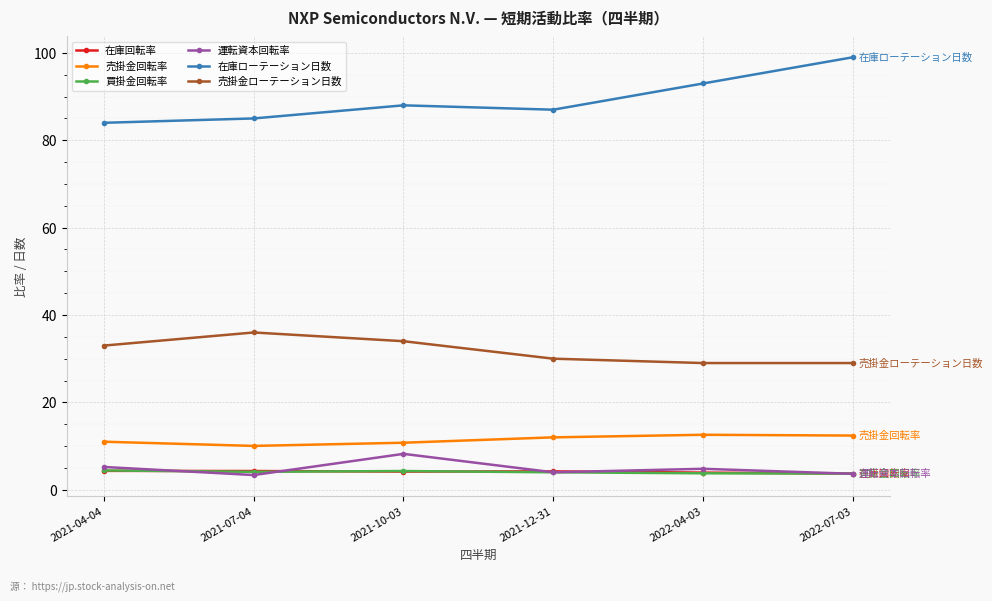

How many categories are shown in the chart?

6